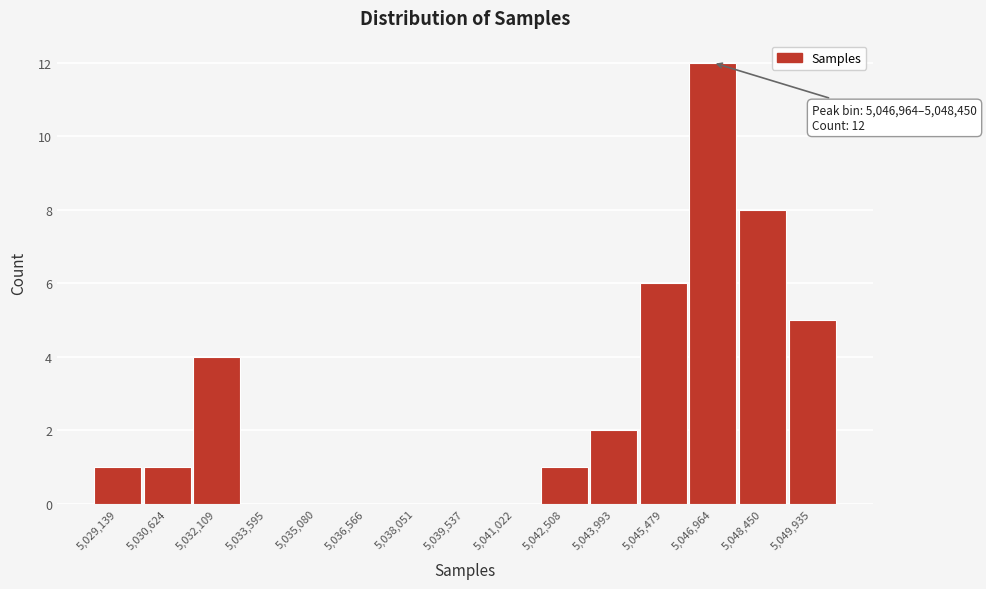

Reading right to left, extract all data points from this chart.

5,049,935=5	5,048,450=8	5,046,964=12	5,045,479=6	5,043,993=2	5,042,508=1	5,041,022=0	5,039,537=0	5,038,051=0	5,036,566=0	5,035,080=0	5,033,595=0	5,032,109=4	5,030,624=1	5,029,139=1